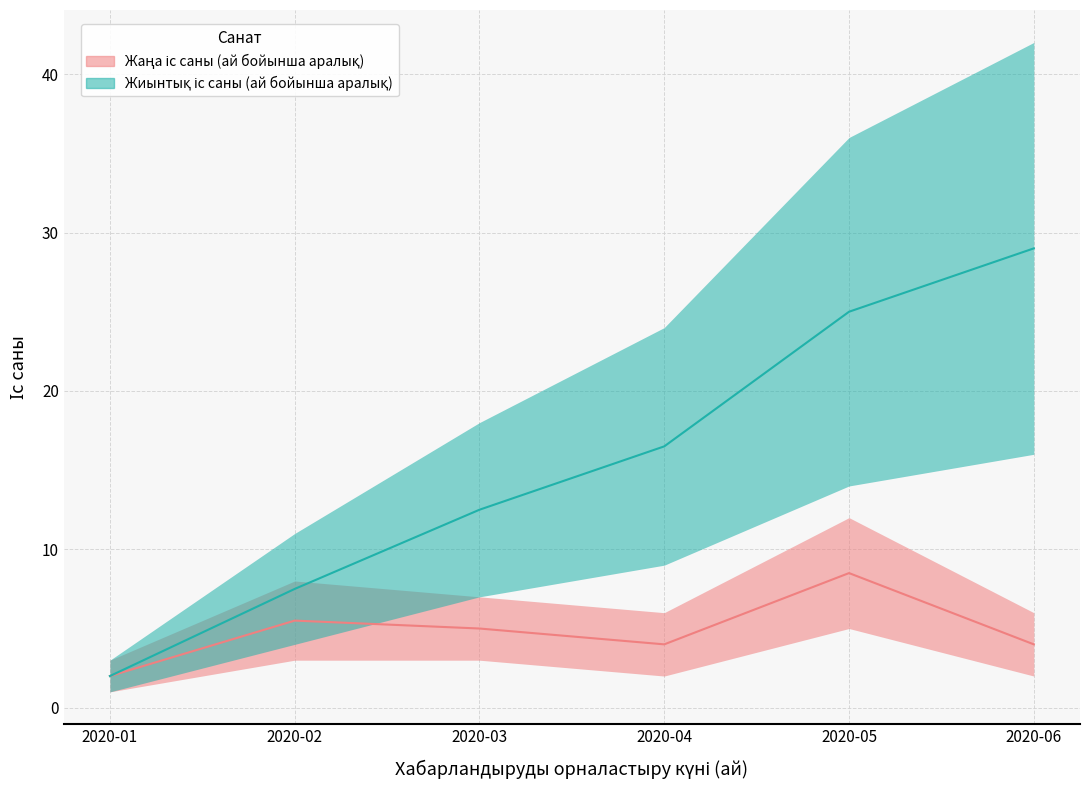

What is the value of the cumulative_upper point at the 2nd from the left?

7.5